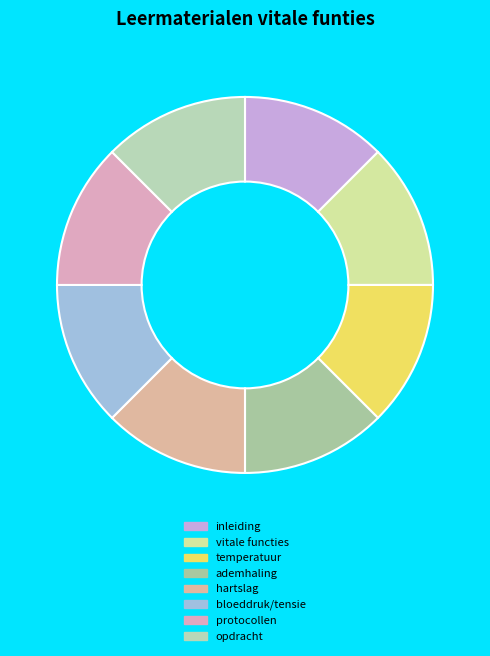

The ademhaling slice represents 13% of the pie. True or false?

True